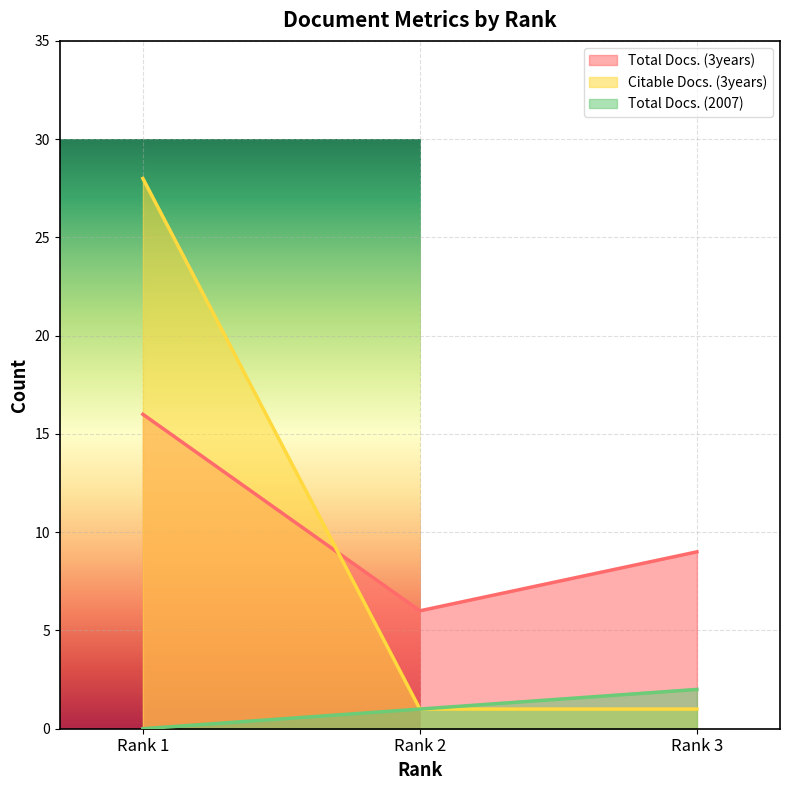

What is the total value across all series at Rank 2?

8